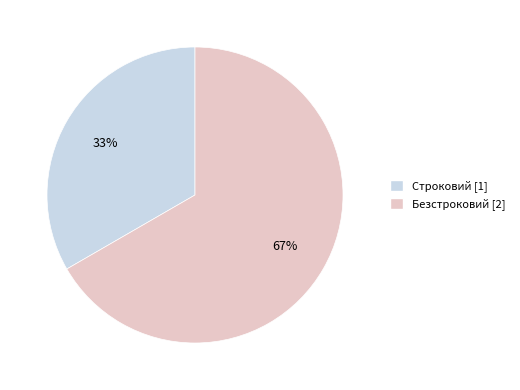

How many segments does this pie chart have?

2